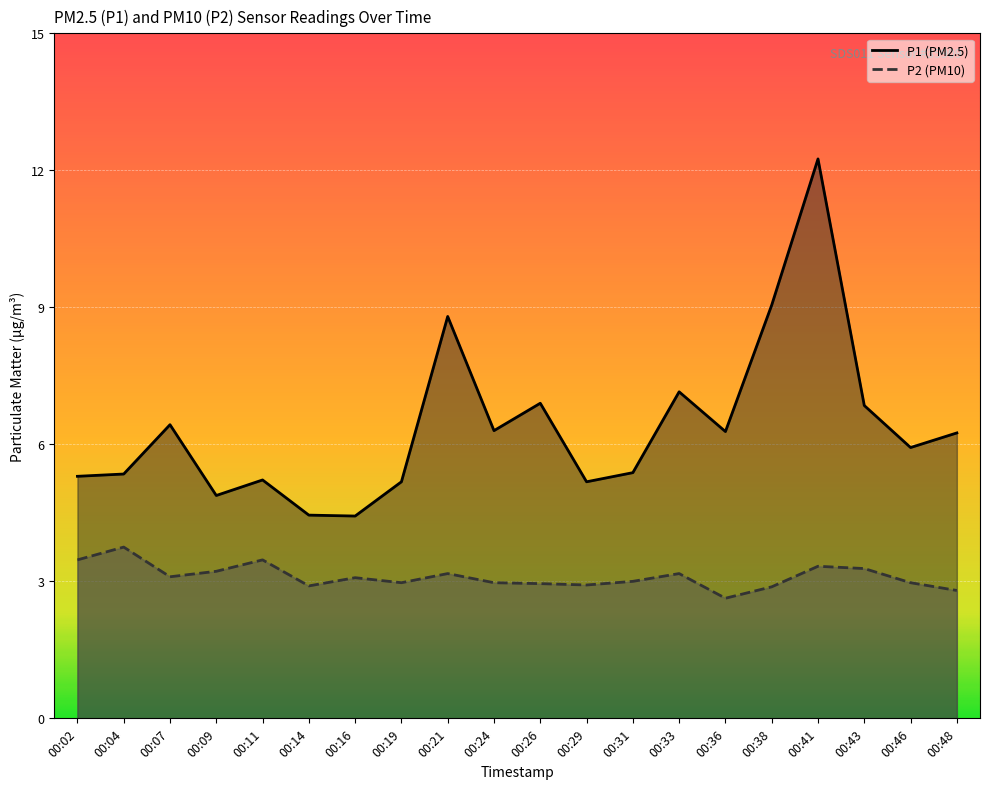

What is the sum of all P1 values?

127.6